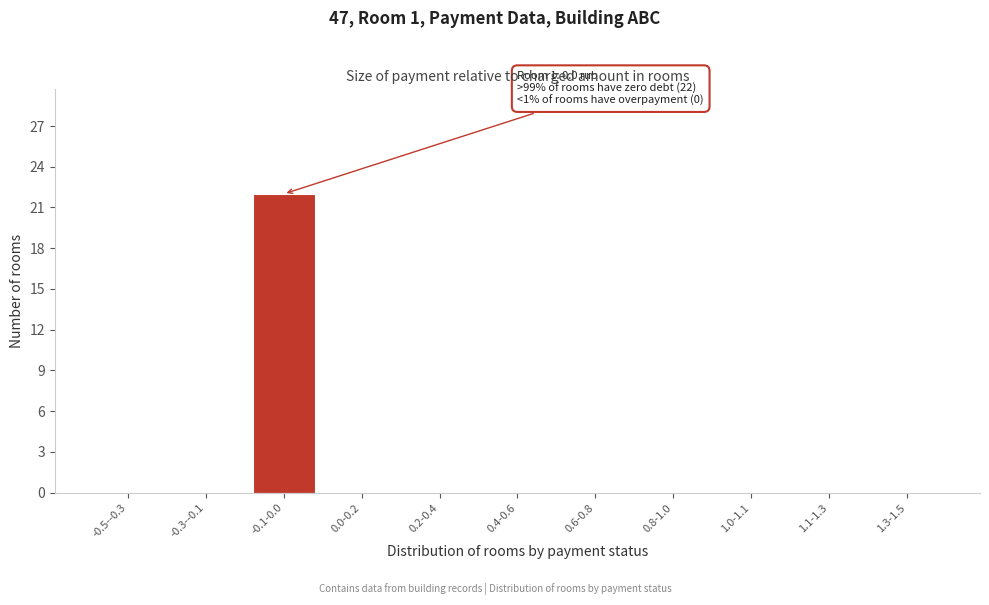

Reading right to left, transcribe all the data shown in this chart.

1.3-1.5=0	1.1-1.3=0	1.0-1.1=0	0.8-1.0=0	0.6-0.8=0	0.4-0.6=0	0.2-0.4=0	0.0-0.2=0	-0.1-0.0=22	-0.3--0.1=0	-0.5--0.3=0